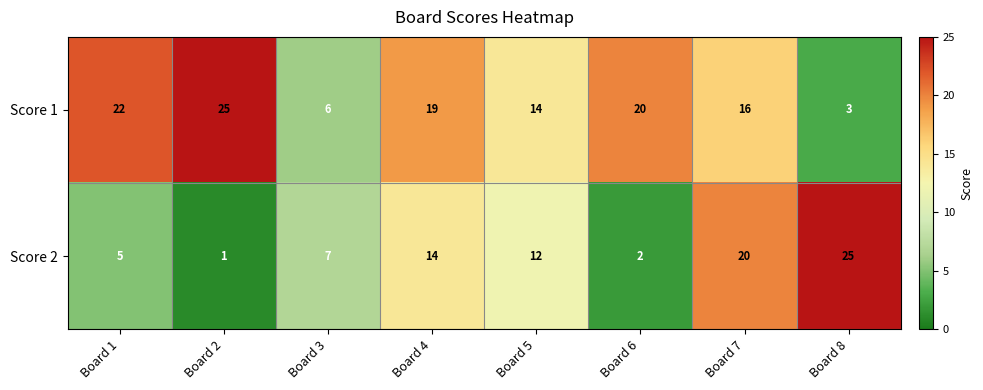

Between Board 1 and Board 7, which series saw the biggest shift?

Score 2